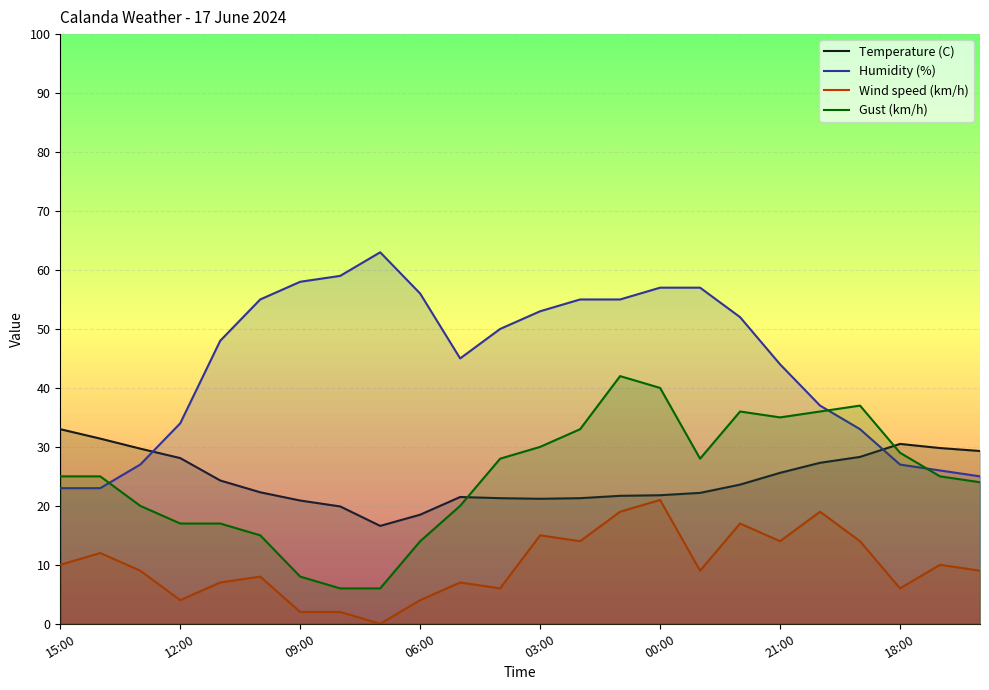

At how many categories does at least one series exceed 24?

24